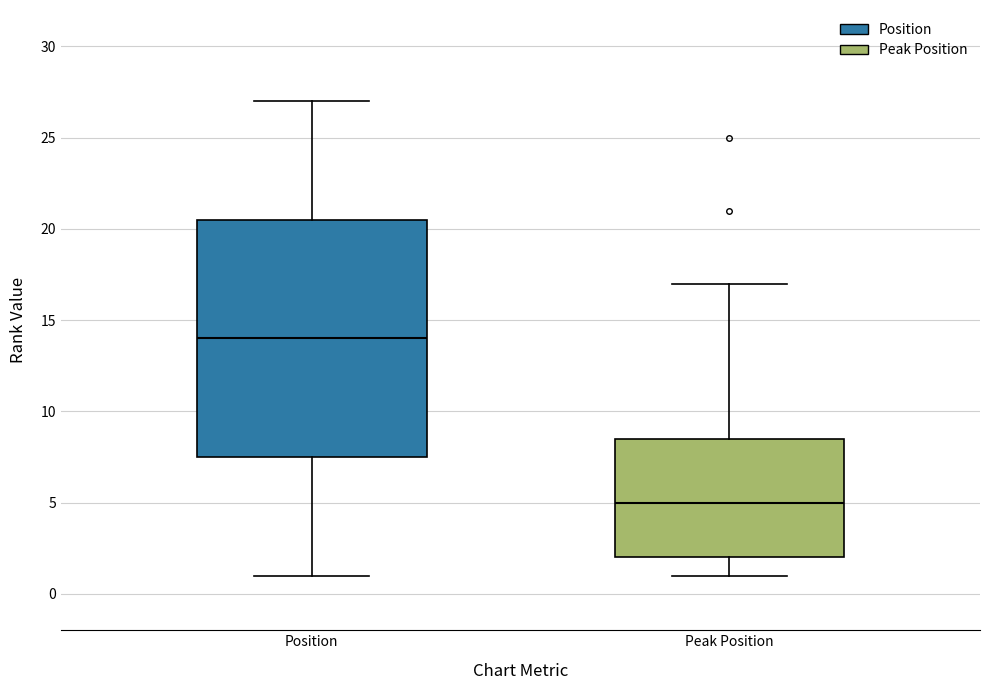

Reading left to right, transcribe this box plot: for each box, give where its median line is, the range the box spans, and where its two whiskers end, as read against the y-axis. The values are not printed on the chart, so give them approximately, as read against the axis.

Position: median 14.0, box 7.5 to 20.5, whiskers 1.0 to 27.0
Peak Position: median 5.0, box 2.0 to 8.5, whiskers 1.0 to 17.0